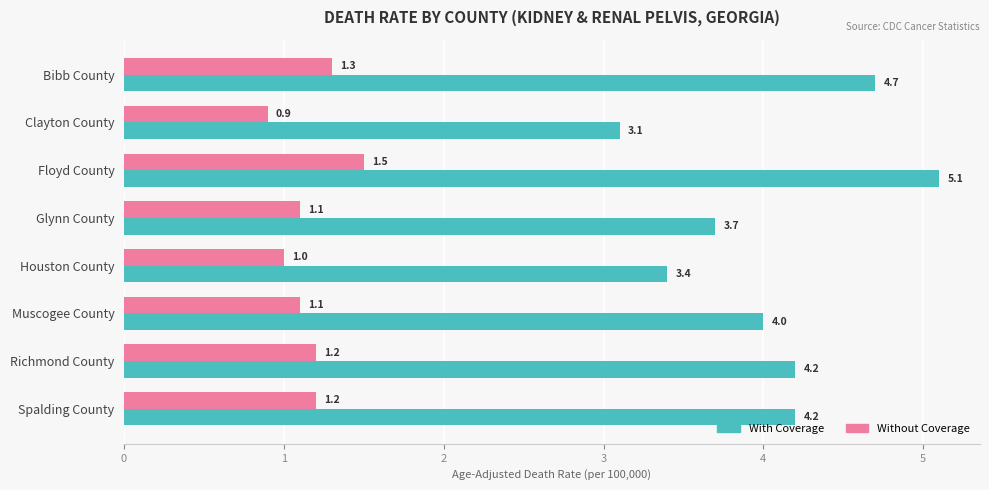

At which label is With Coverage closest to 4?

Muscogee County